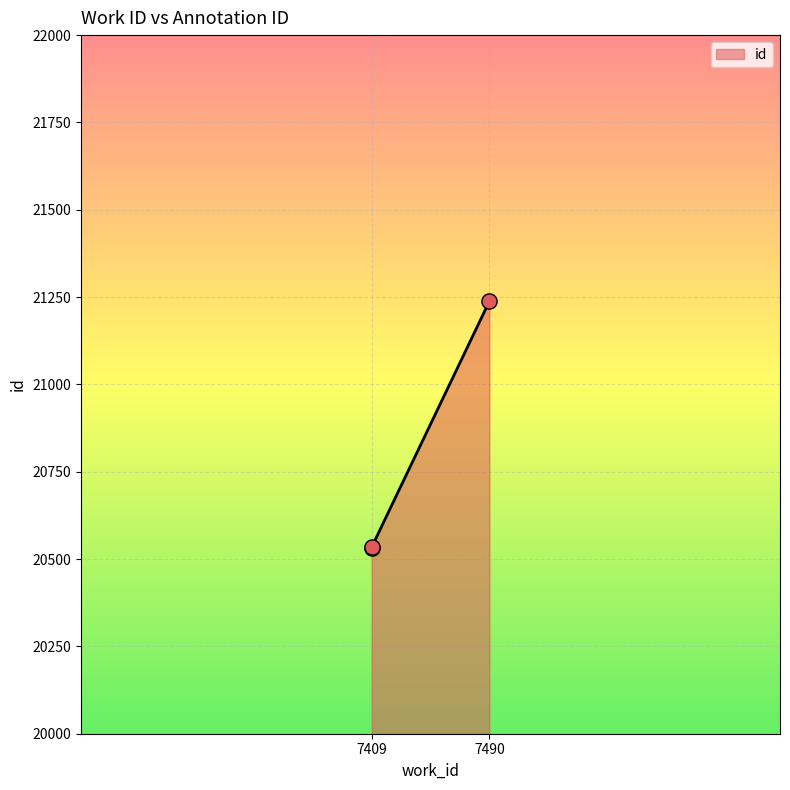

Between 7409 and 7409, which is larger?

7409